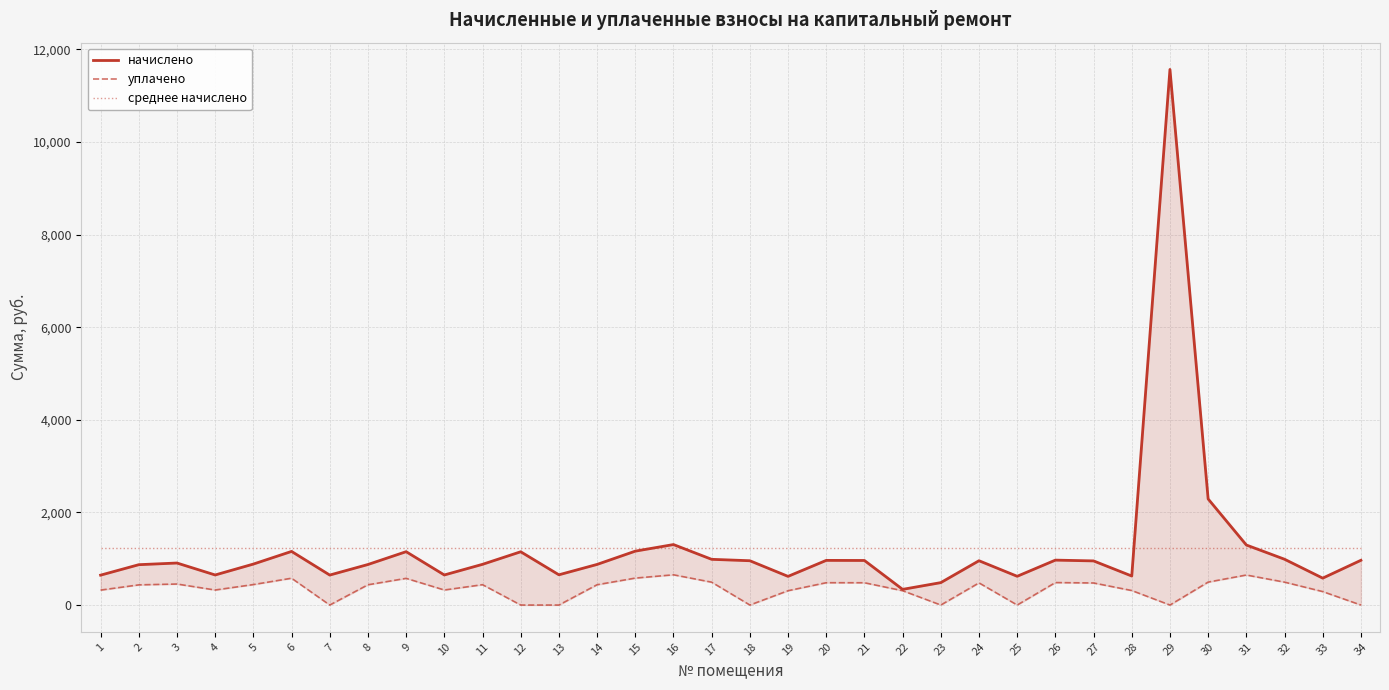

Which category has the lowest value in the среднее начислено series?

1